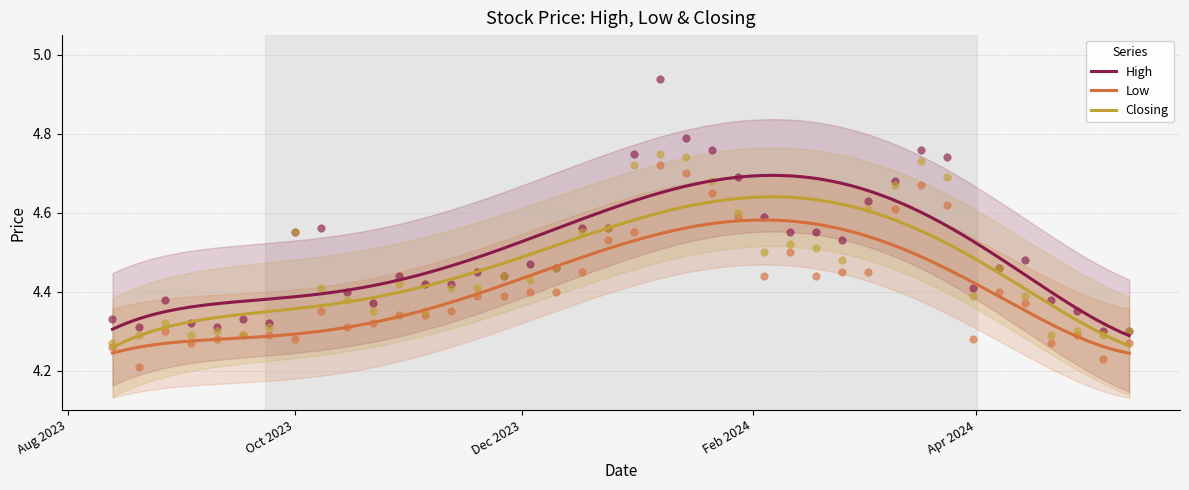

Which series contains the lowest Y value?

Low